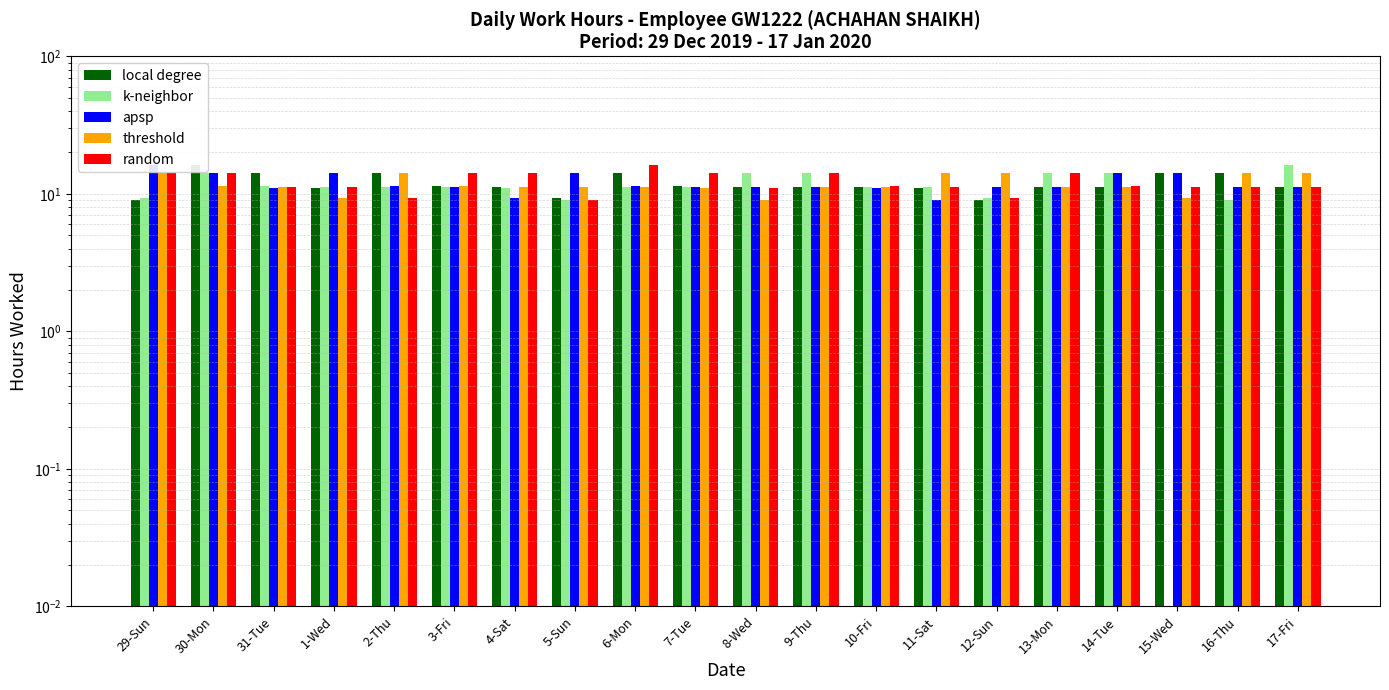

Reading left to right, extract all data points from this chart.

local degree: 9.1	16.2	14.2	11.1	14.2	11.4	11.2	9.3	14.2	11.3	11.1	11.2	11.2	11.1	9.1	11.2	11.3	14.2	14.3	11.3
k-neighbor: 9.3	14.2	11.3	11.1	11.2	11.2	11.1	9.1	11.2	11.3	14.2	14.3	11.3	11.2	9.2	14.2	14.1	0.0	9.1	16.2
apsp: 16.2	14.2	11.1	14.2	11.4	11.2	9.3	14.2	11.3	11.1	11.2	11.2	11.1	9.1	11.2	11.3	14.2	14.3	11.3	11.2
threshold: 14.2	11.4	11.2	9.3	14.2	11.3	11.1	11.2	11.2	11.1	9.1	11.2	11.3	14.2	14.3	11.3	11.2	9.2	14.2	14.1
random: 14.2	14.3	11.3	11.2	9.2	14.2	14.1	9.1	16.2	14.2	11.1	14.2	11.4	11.2	9.3	14.2	11.3	11.1	11.2	11.2